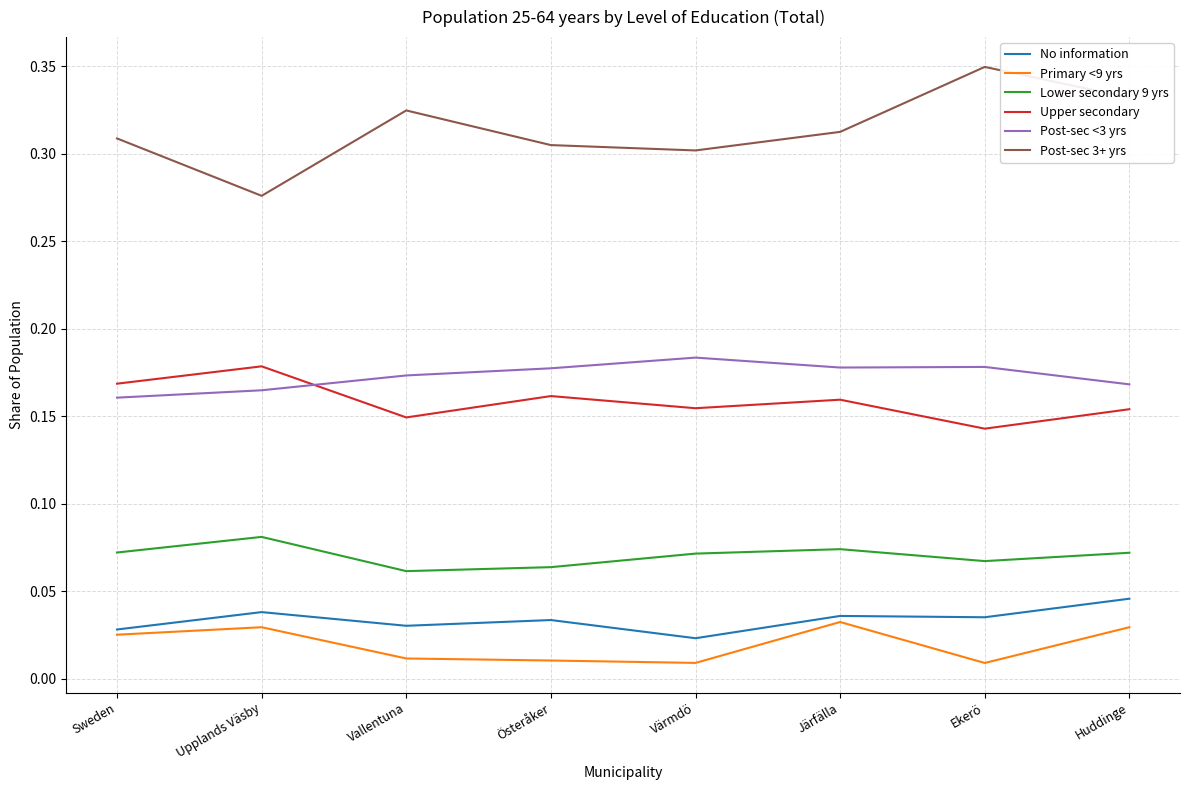

How many interior local peaks does the Upper secondary series have?

3